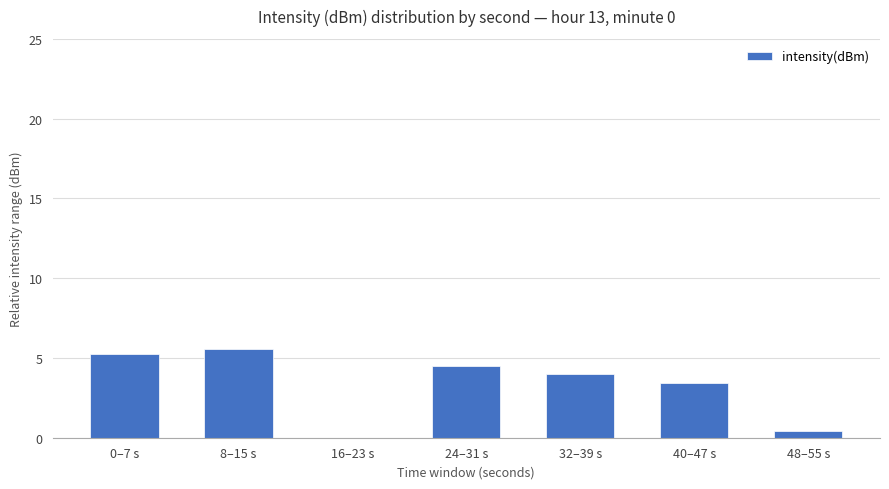

Read the value at 24–31 s.

4.5